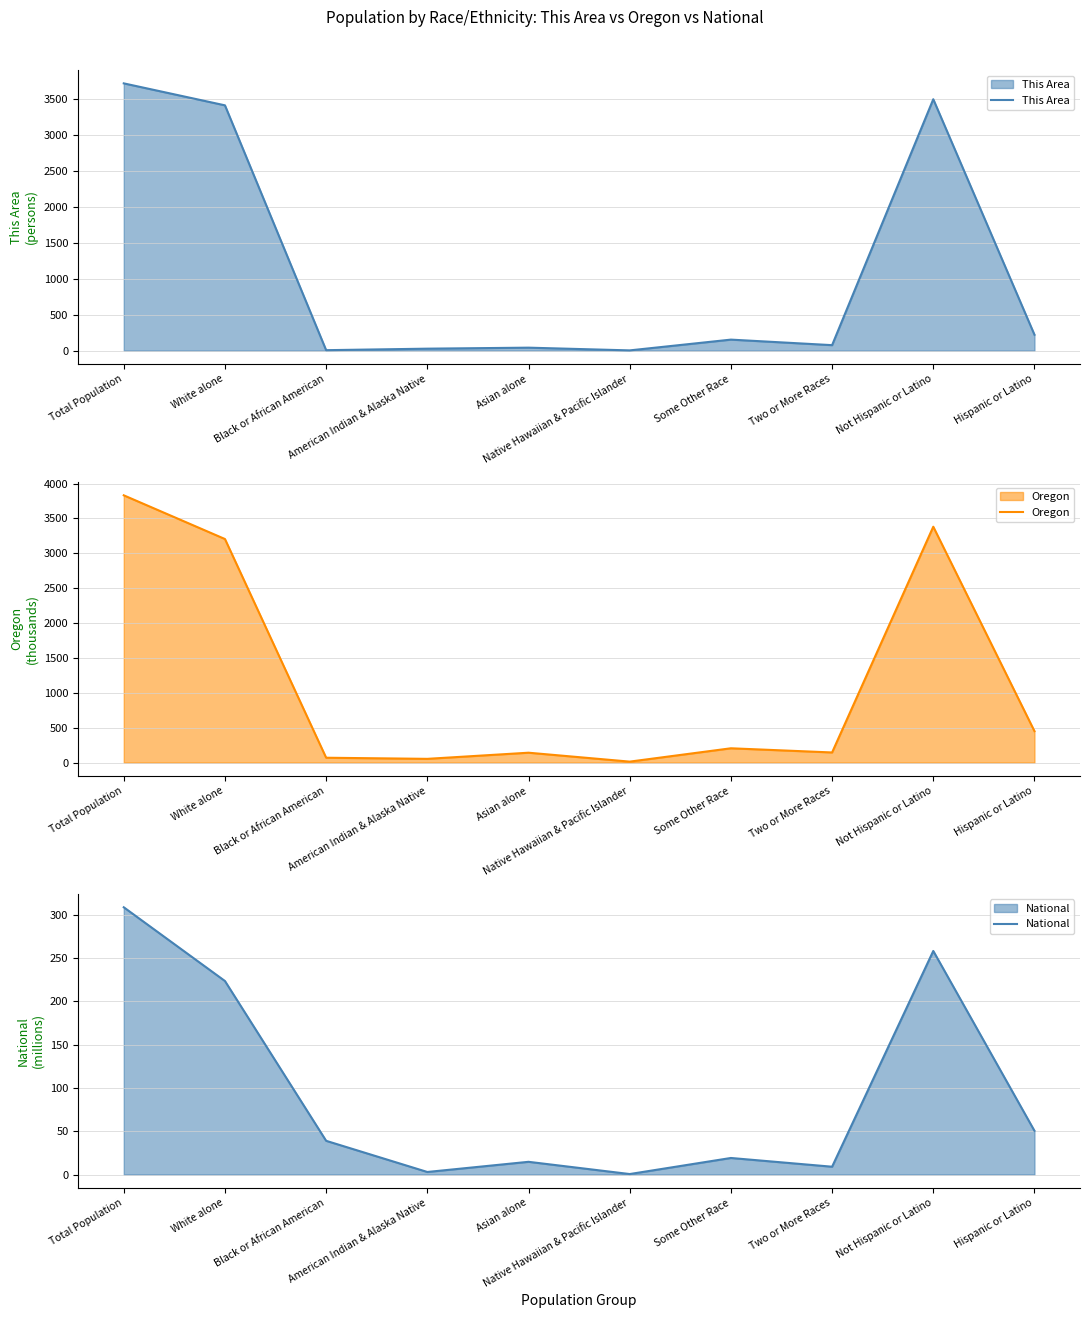

Which series has the largest total across all categories?

Oregon